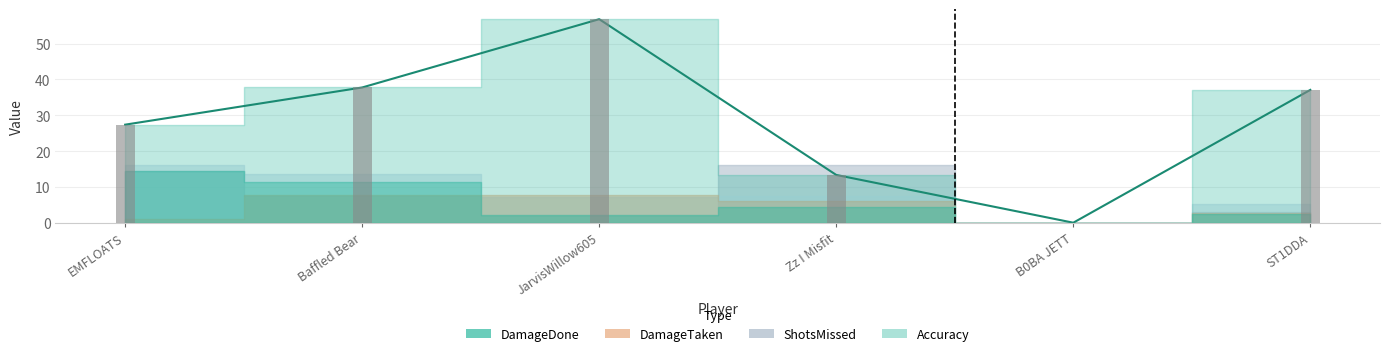

What is the ratio of the value at Zz I Misfit to the value at EMFLOATS?

0.5